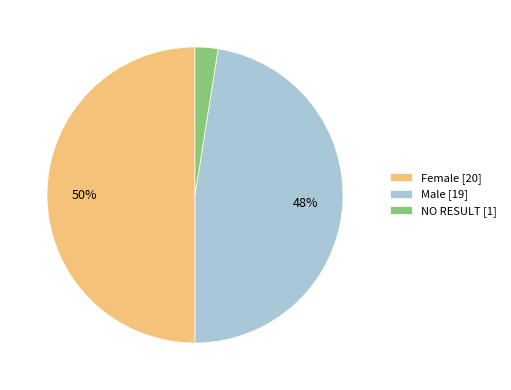

Between Male and NO RESULT, which is larger?

Male